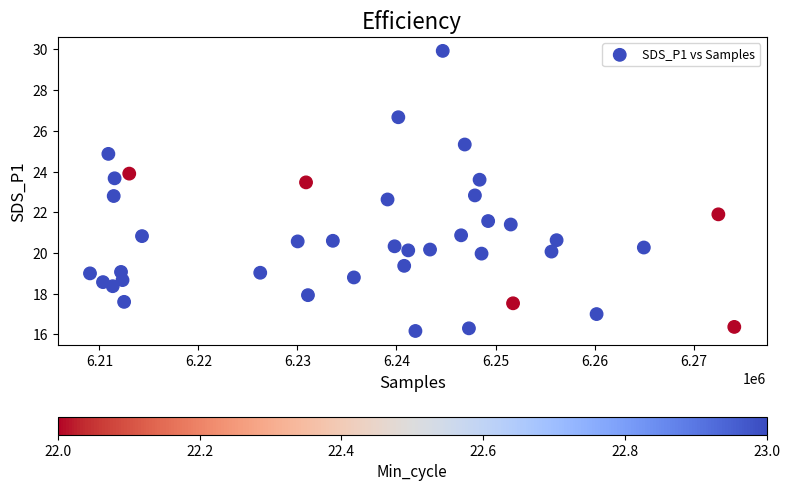

What is the range of Y values (max minus min)?

13.8